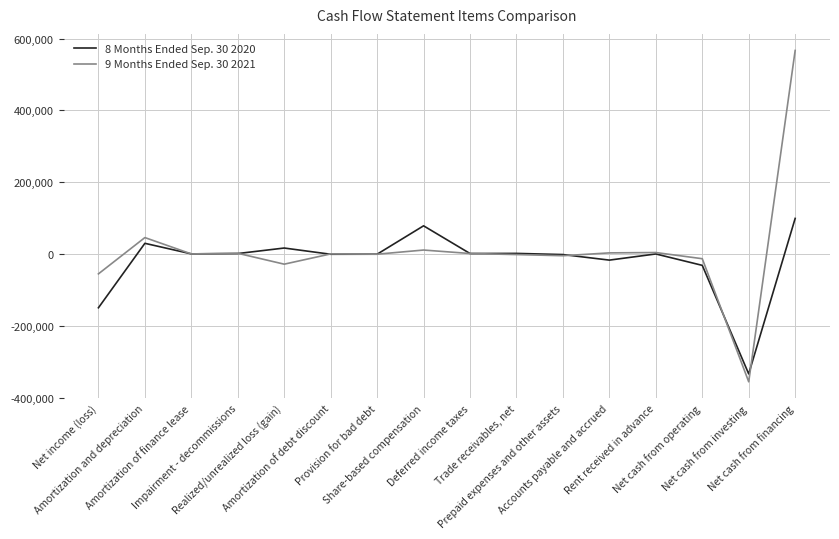

List the series in order of their peak value, lowest first.

8 Months Ended Sep. 30 2020, 9 Months Ended Sep. 30 2021